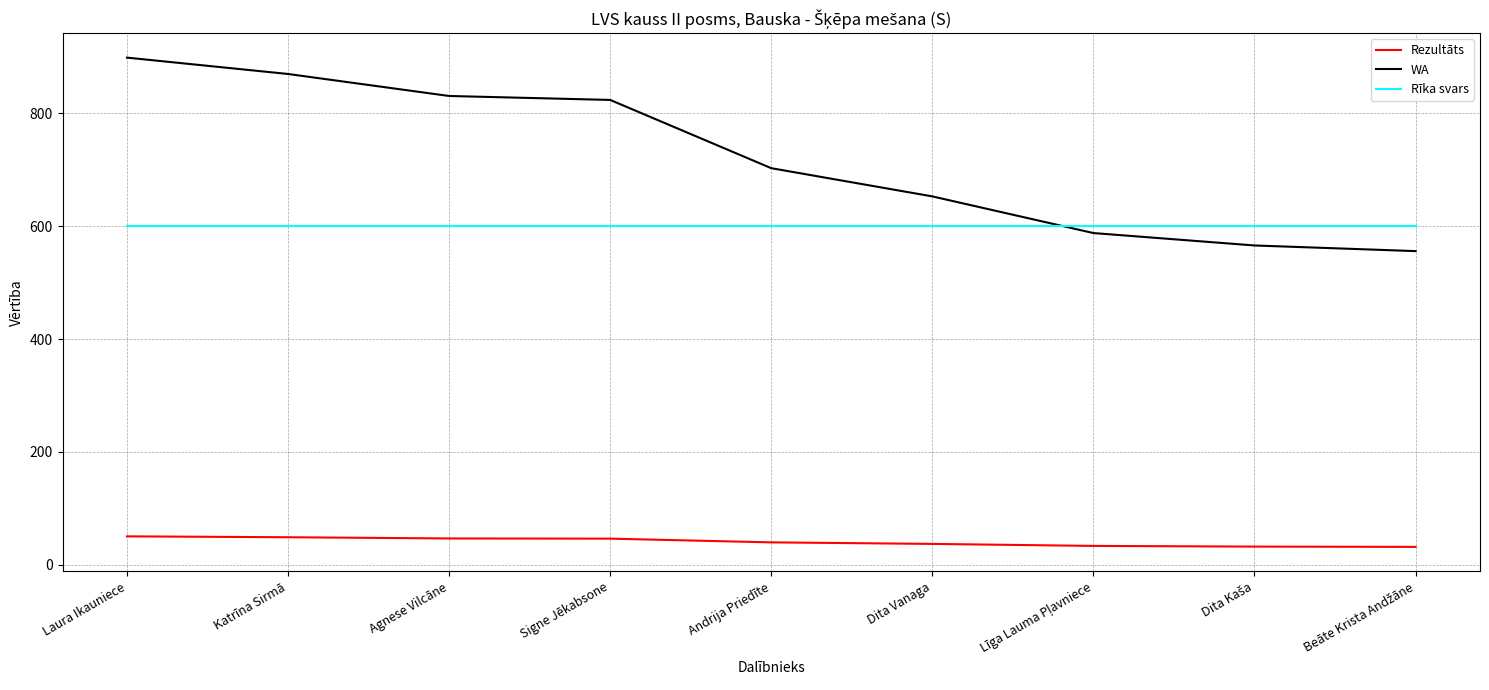

The WA series shows 899.0 at Laura Ikauniece. True or false?

True